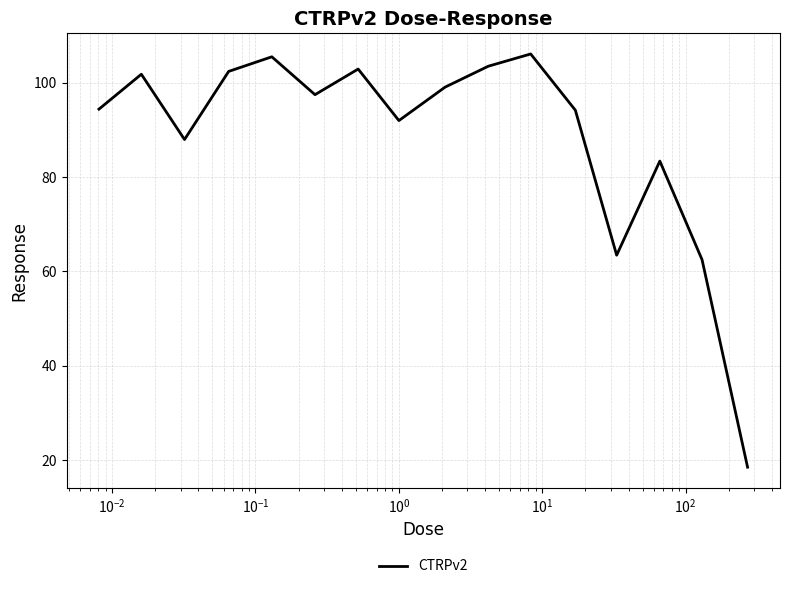

How many interior local peaks (higher than both neighbors) does the data have?

5